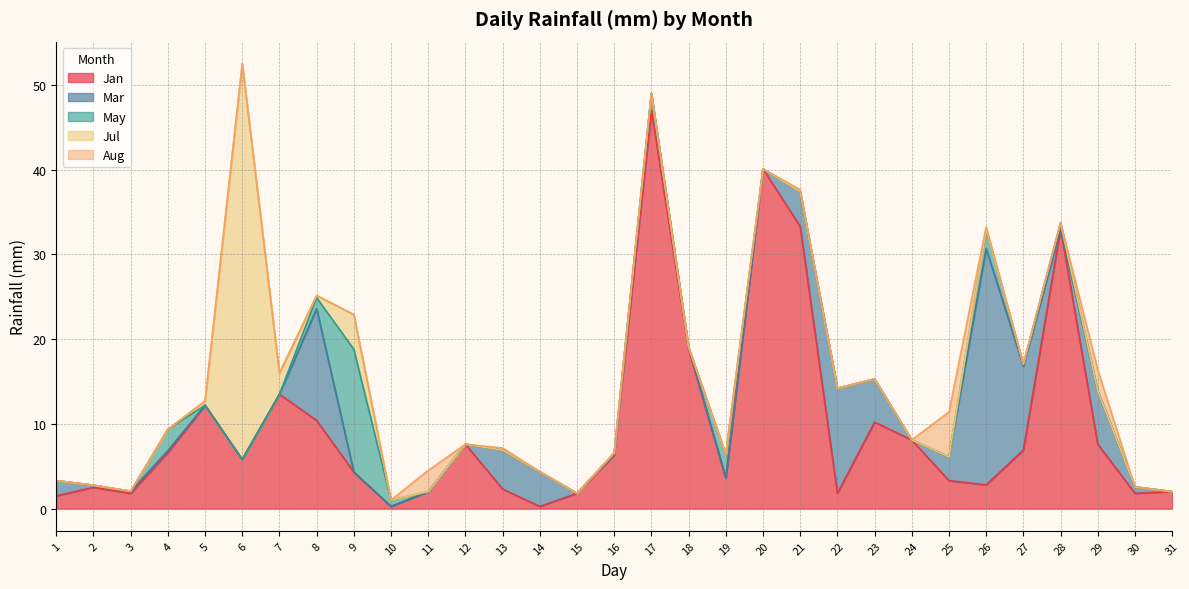

At which label does Jan reach its peak?

17